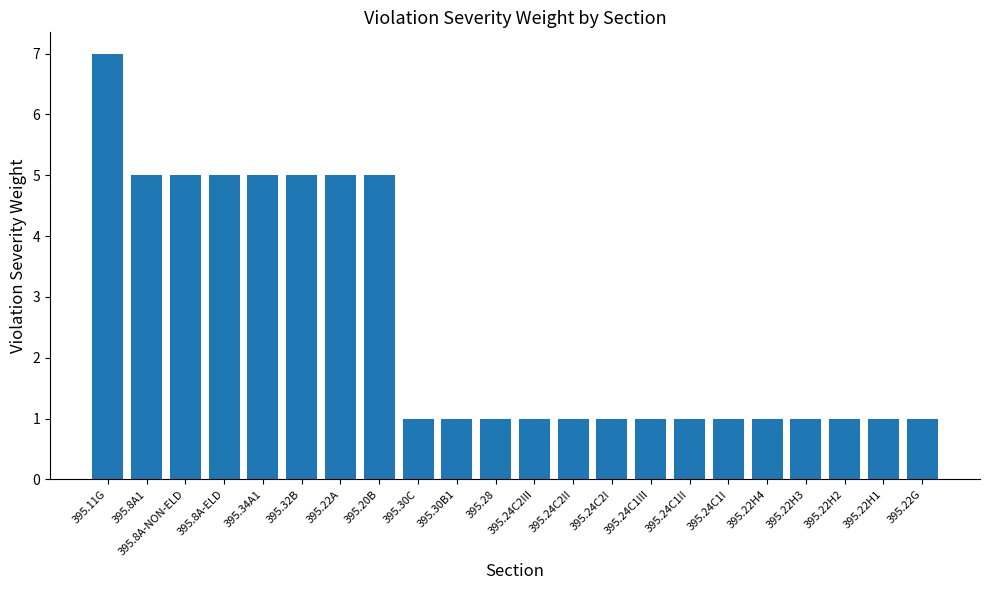

What value does the data have at 395.8A-ELD?

5